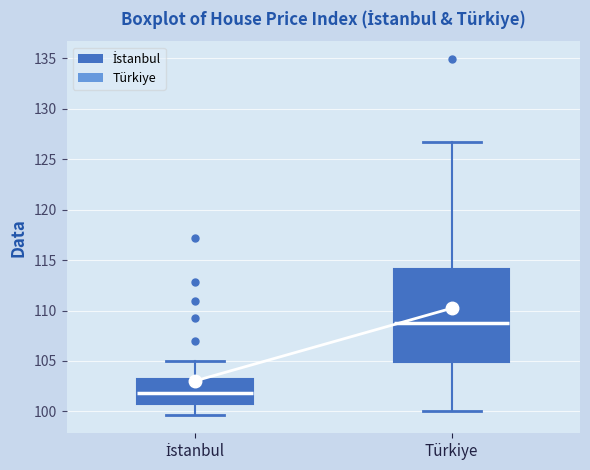

Which box's median line is the lowest?

İstanbul